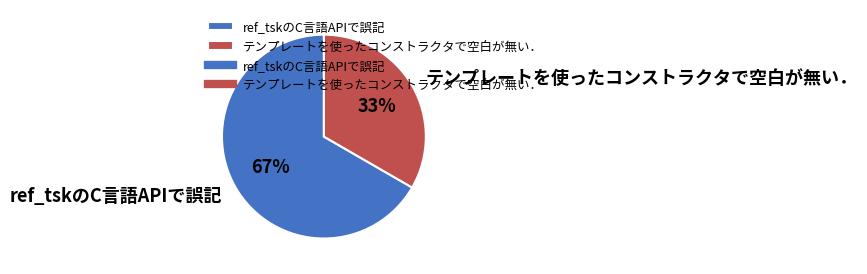

Rank the categories by value from lowest to highest.

テンプレートを使ったコンストラクタで空白が無い．, ref_tskのC言語APIで誤記